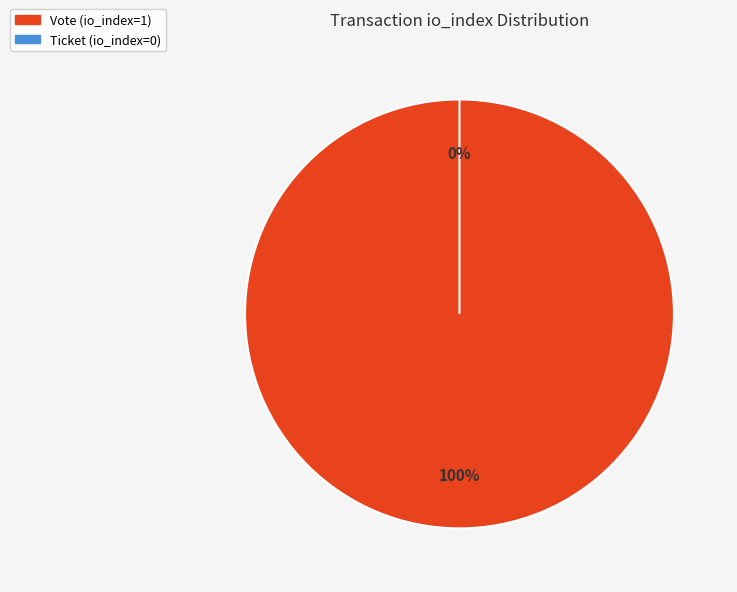

How many segments does this pie chart have?

2